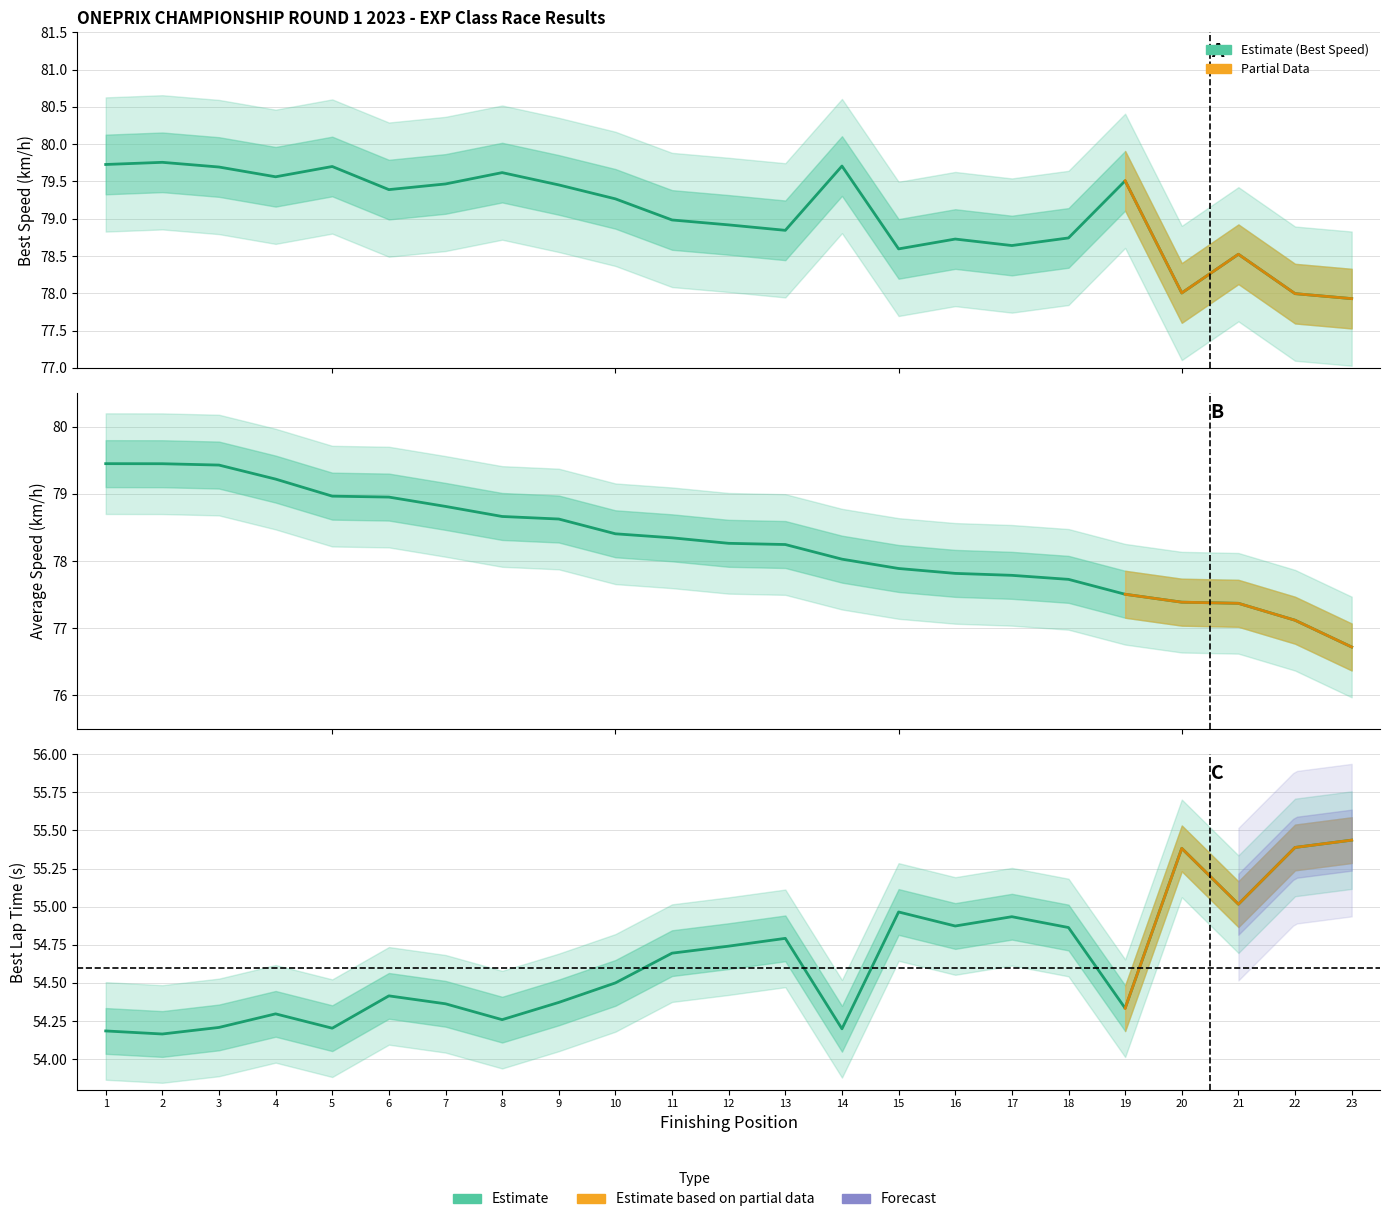

True or false: Best Speed has a value of 18.9 at 12.

False